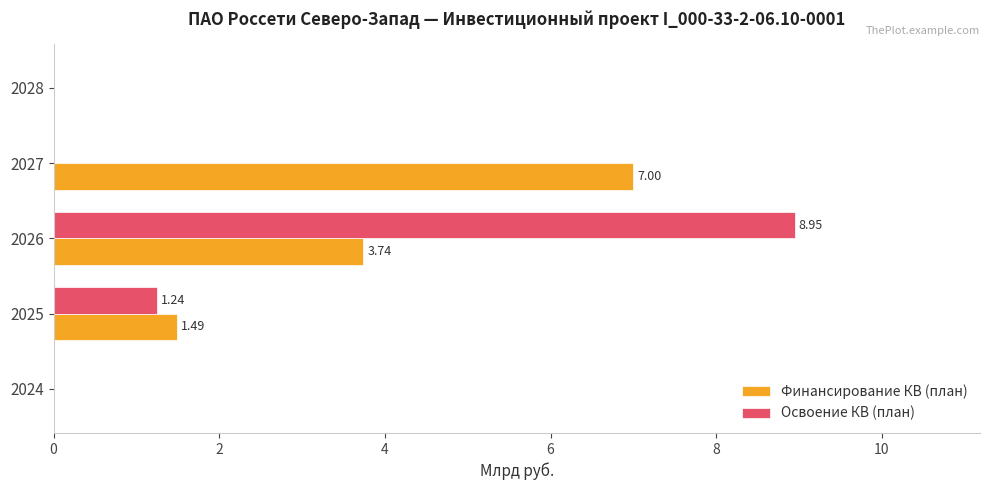

What is the sum of all Финансирование КВ (план) values?

12.2